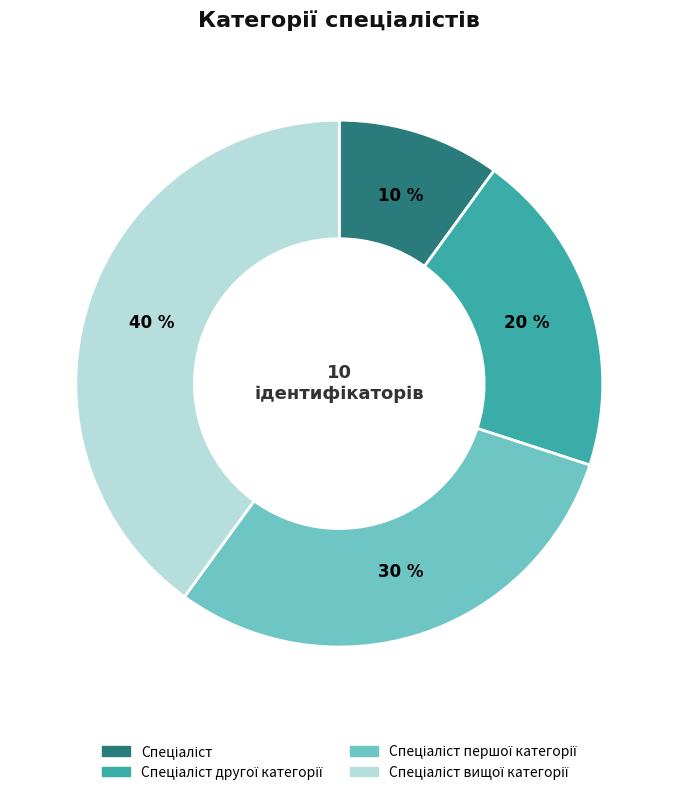

Count the number of slices in the pie.

4